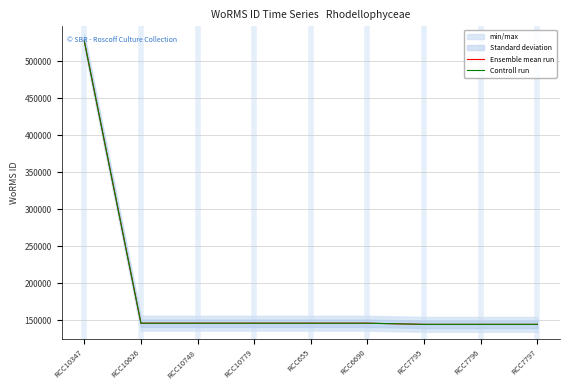

How many lines are shown in the chart?

2